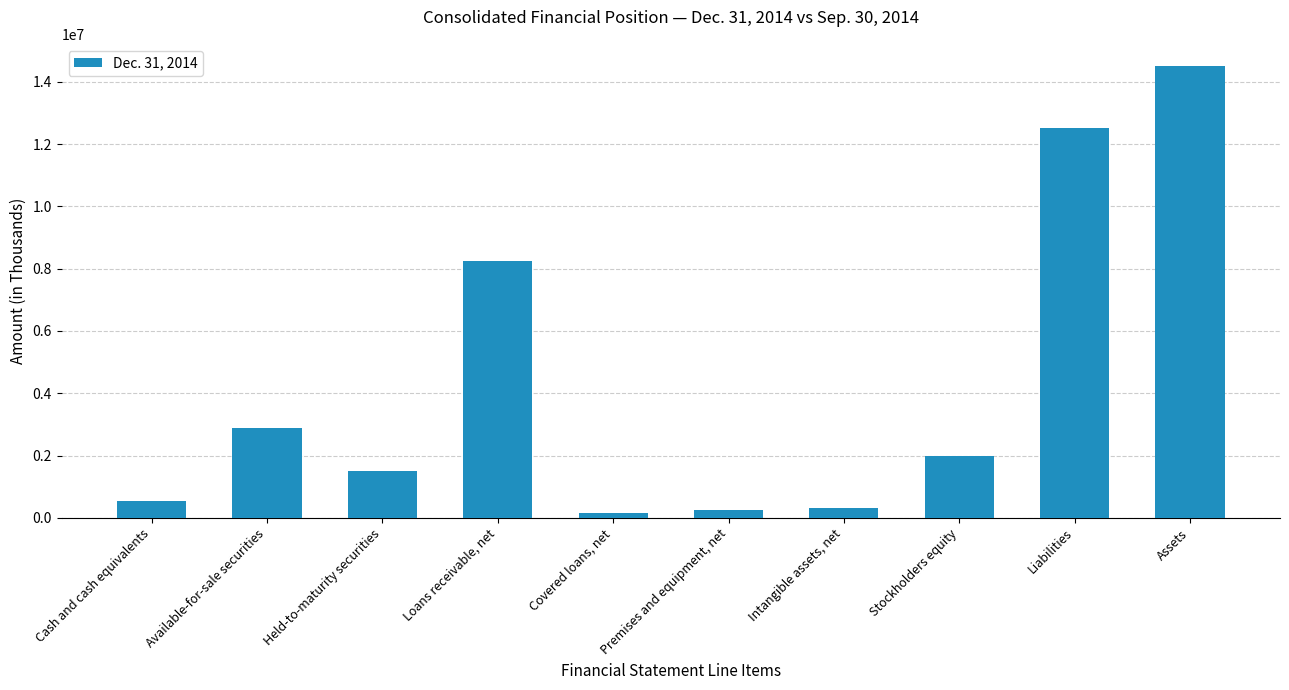

What is the average value?

4291512